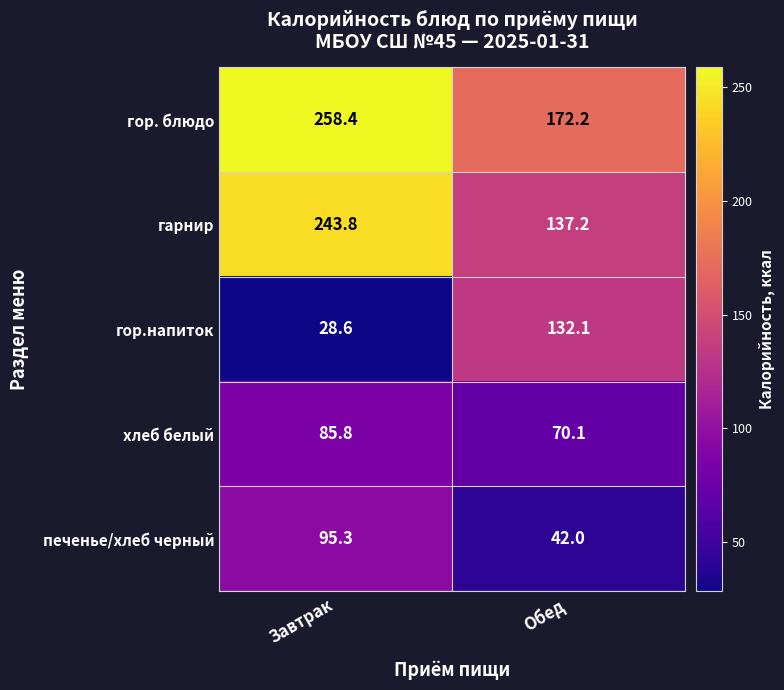

Reading left to right, transcribe all the data shown in this chart.

гор. блюдо: Завтрак=258.4	Обед=172.2
гарнир: Завтрак=243.8	Обед=137.2
гор.напиток: Завтрак=28.6	Обед=132.1
хлеб белый: Завтрак=85.8	Обед=70.1
печенье/хлеб черный: Завтрак=95.3	Обед=42.0